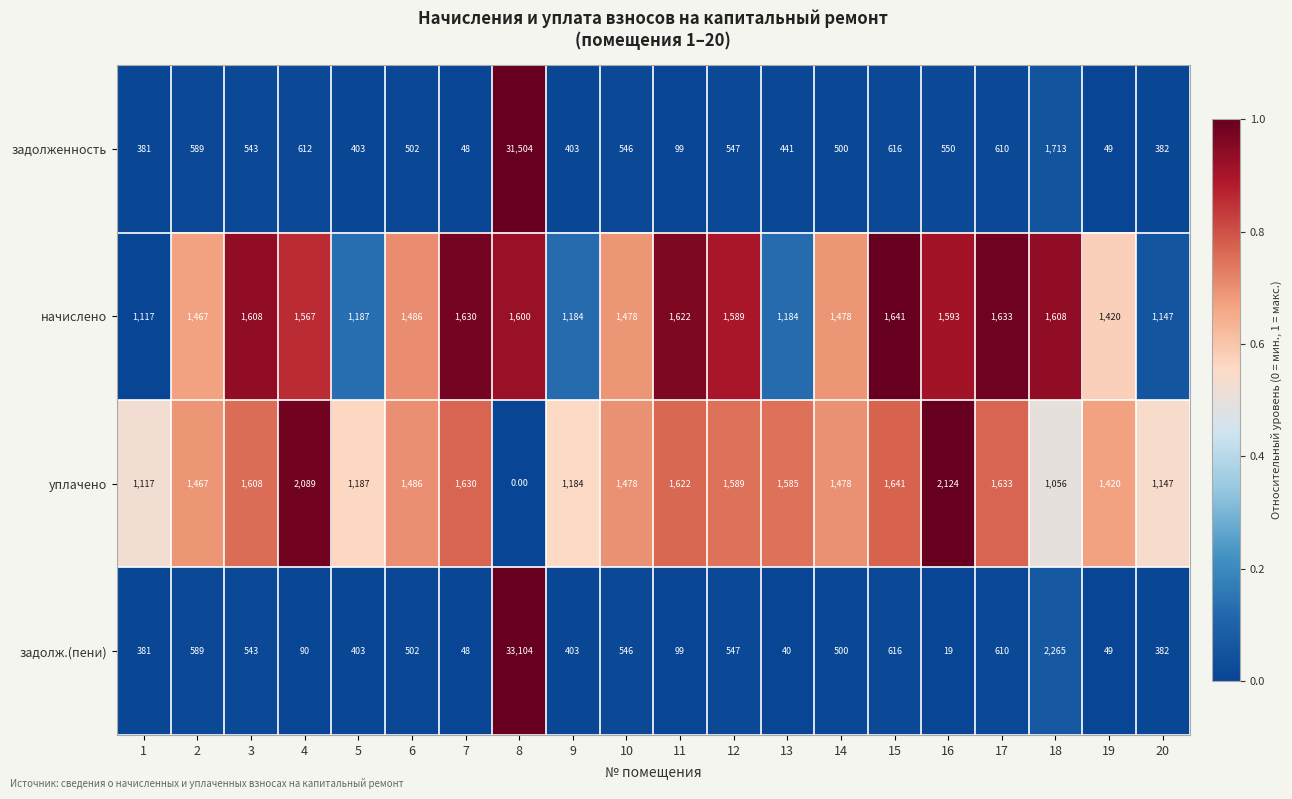

At which category is the sum across all series the highest?

8